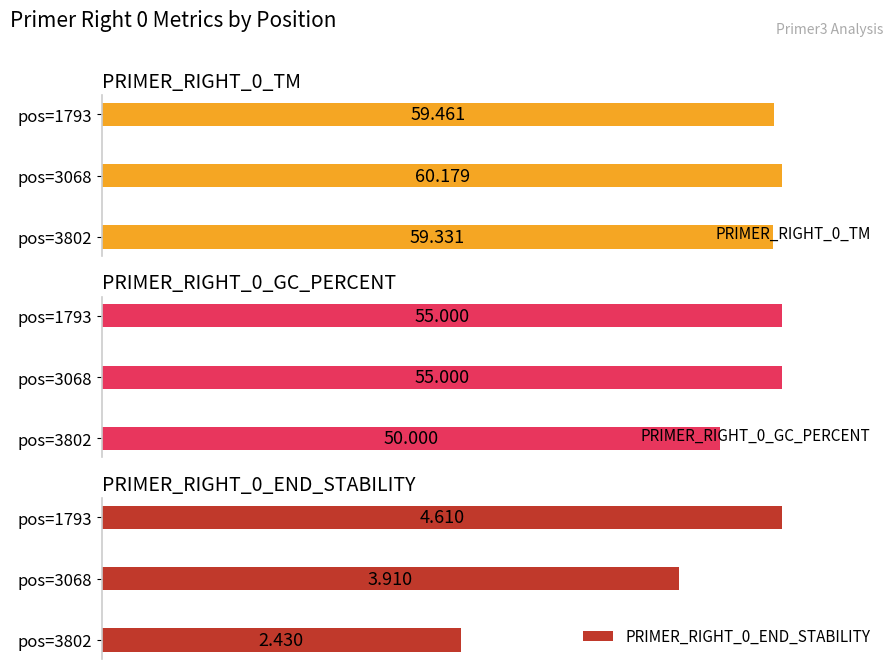

Does the chart contain any negative values?

No